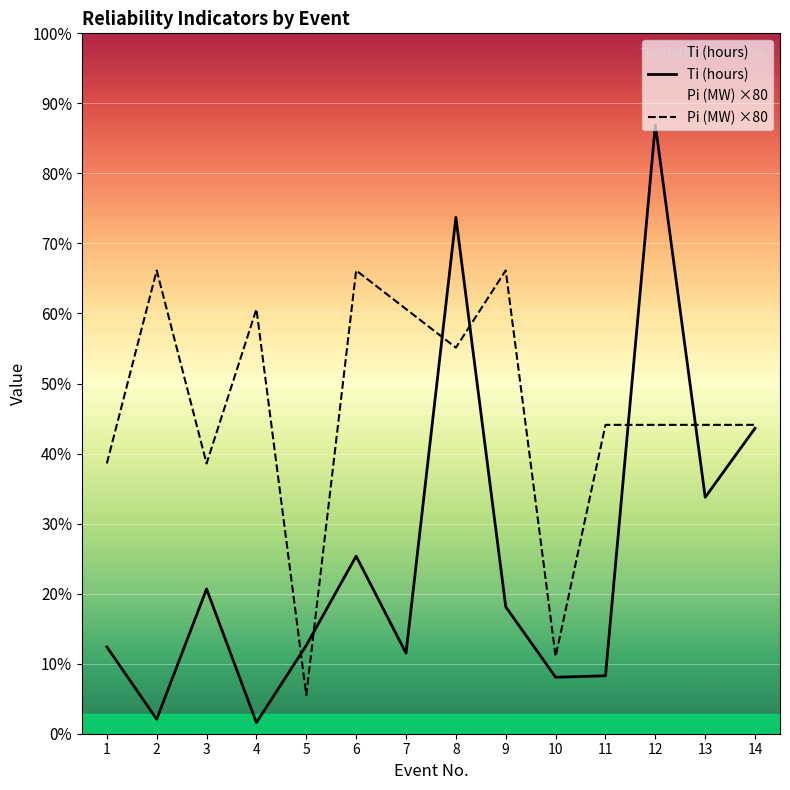

Is the value of Pi (MW) ×80 at 1 greater than the value of Ti (hours) at 13?

Yes